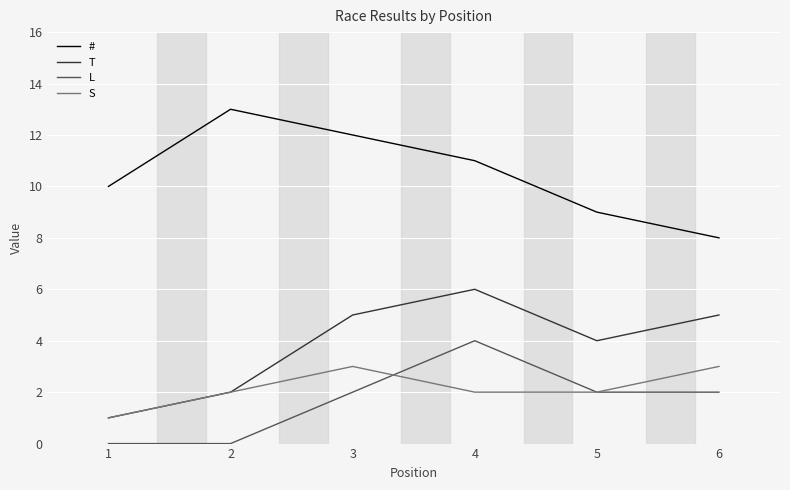

What is the greatest value displayed?

13